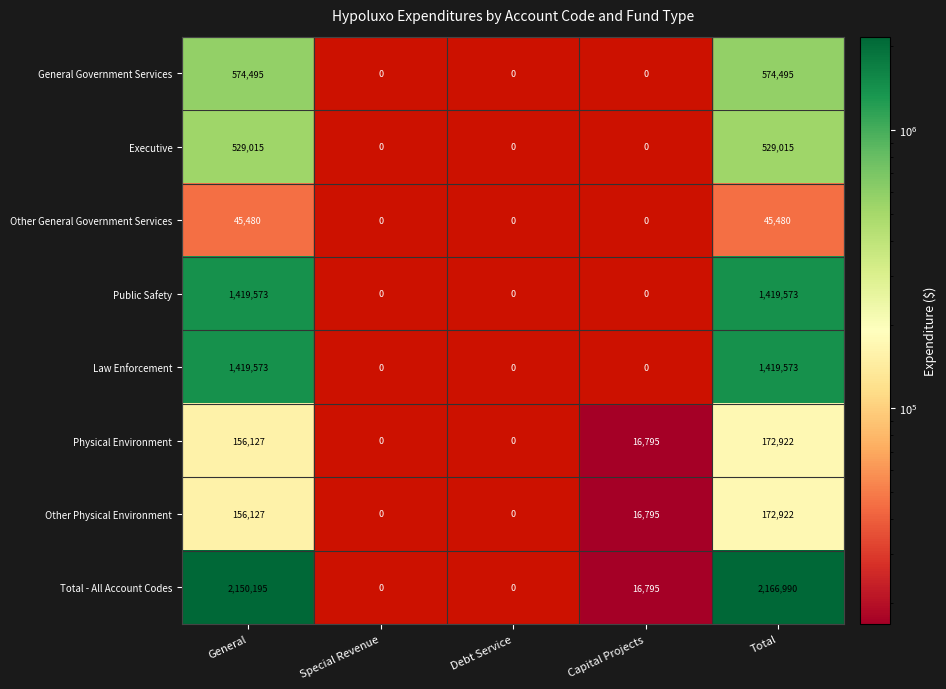

Which category has the highest value across all series?

Total